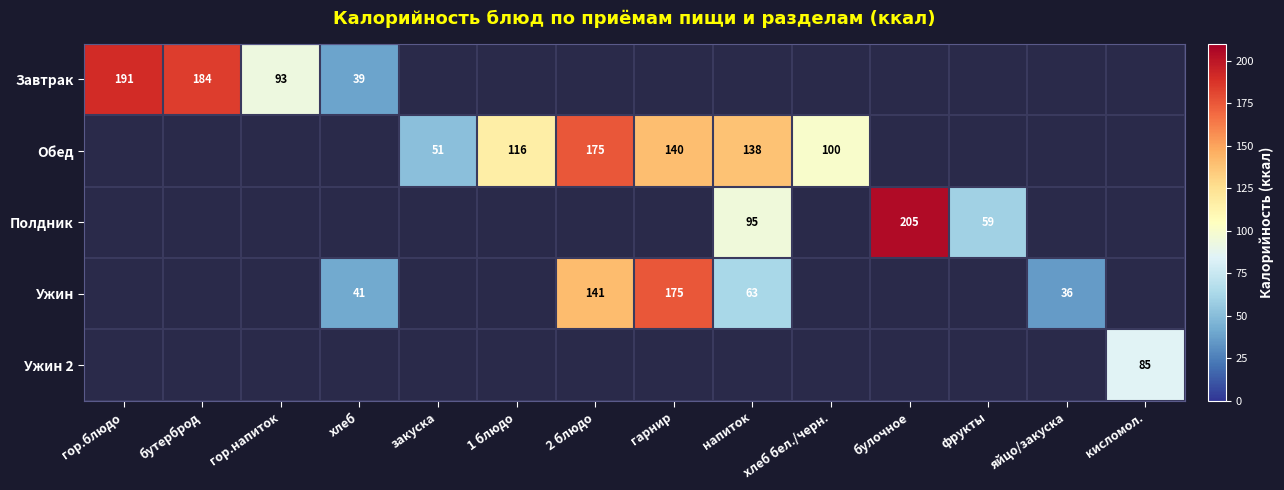

Rank the series by their average value, from highest to lowest.

Завтрак, Обед, Полдник, Ужин, Ужин 2